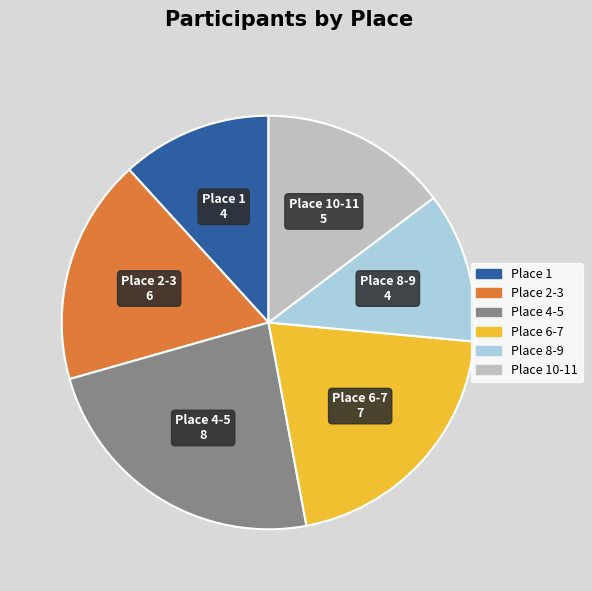

Is there any slice that represents more than half of the pie?

No